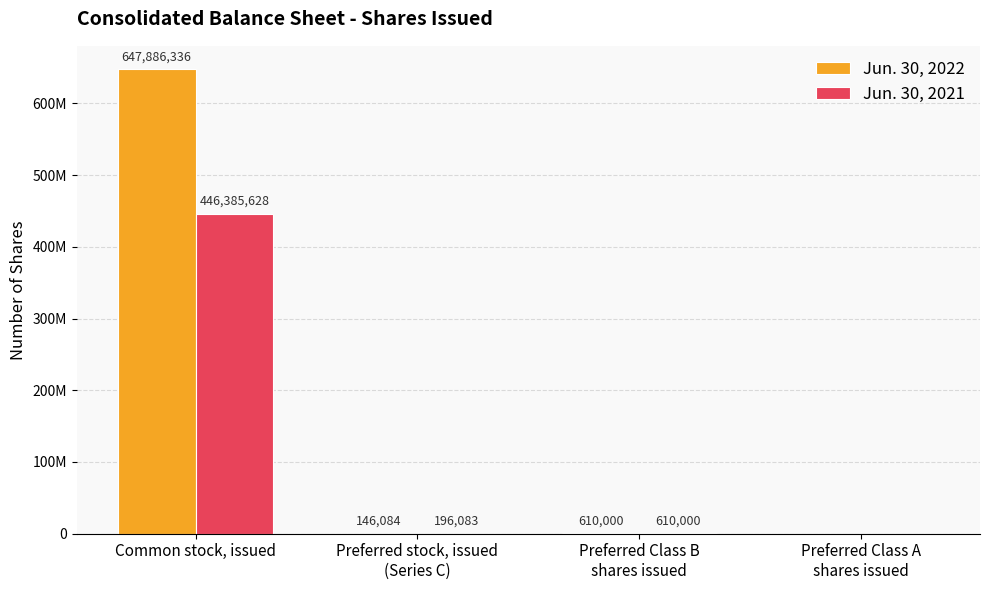

Rank the series at Common stock, issued from lowest to highest value.

Jun. 30, 2021, Jun. 30, 2022